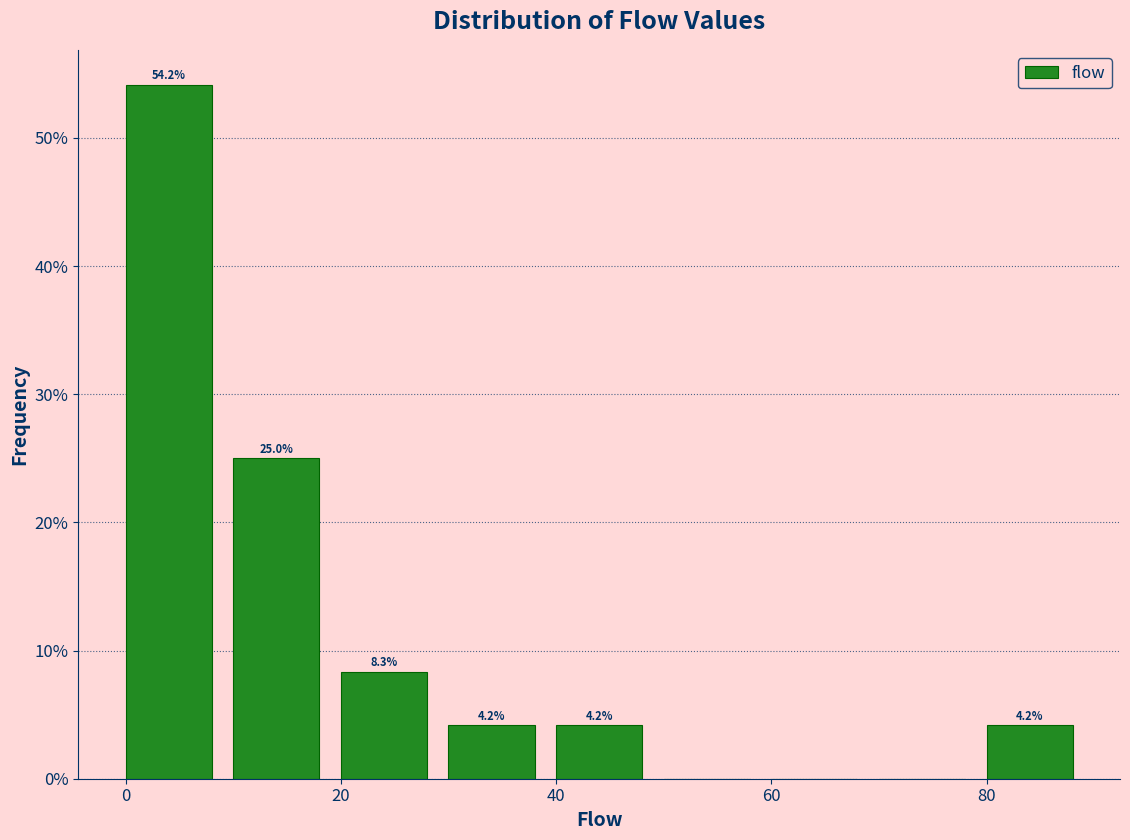

Which range on the x-axis has the tallest bar?

0 to 10